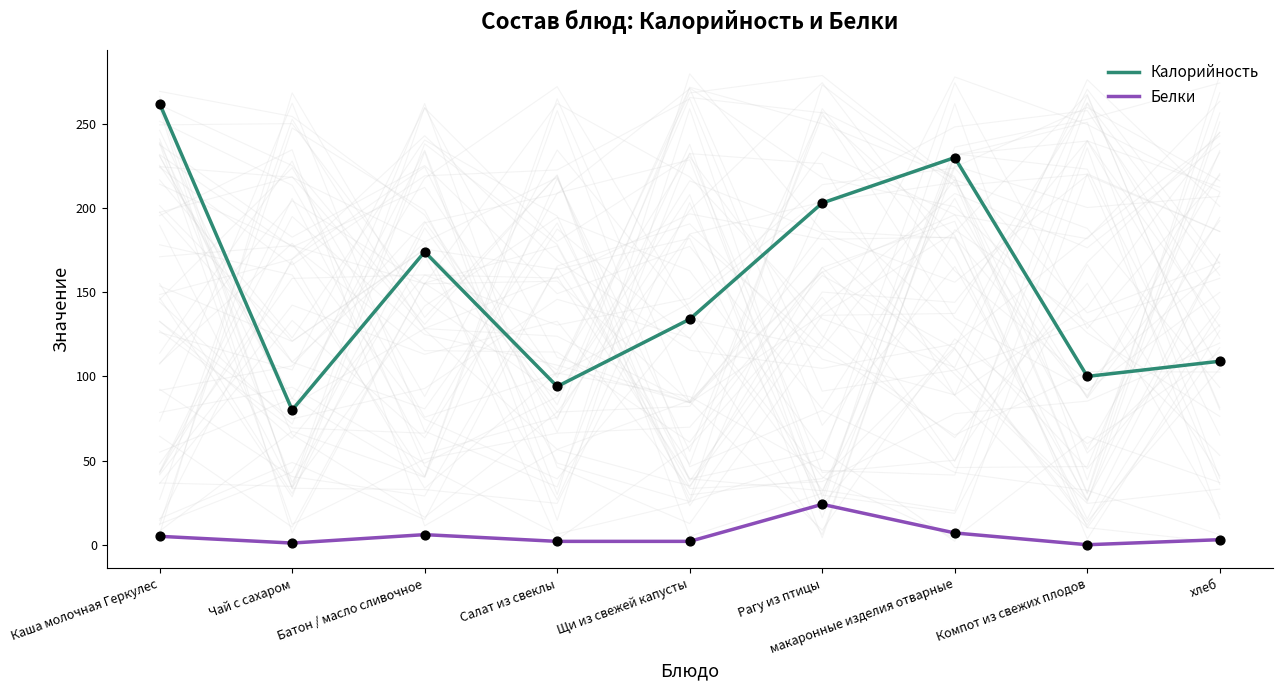

Which series has the largest total across all categories?

Калорийность